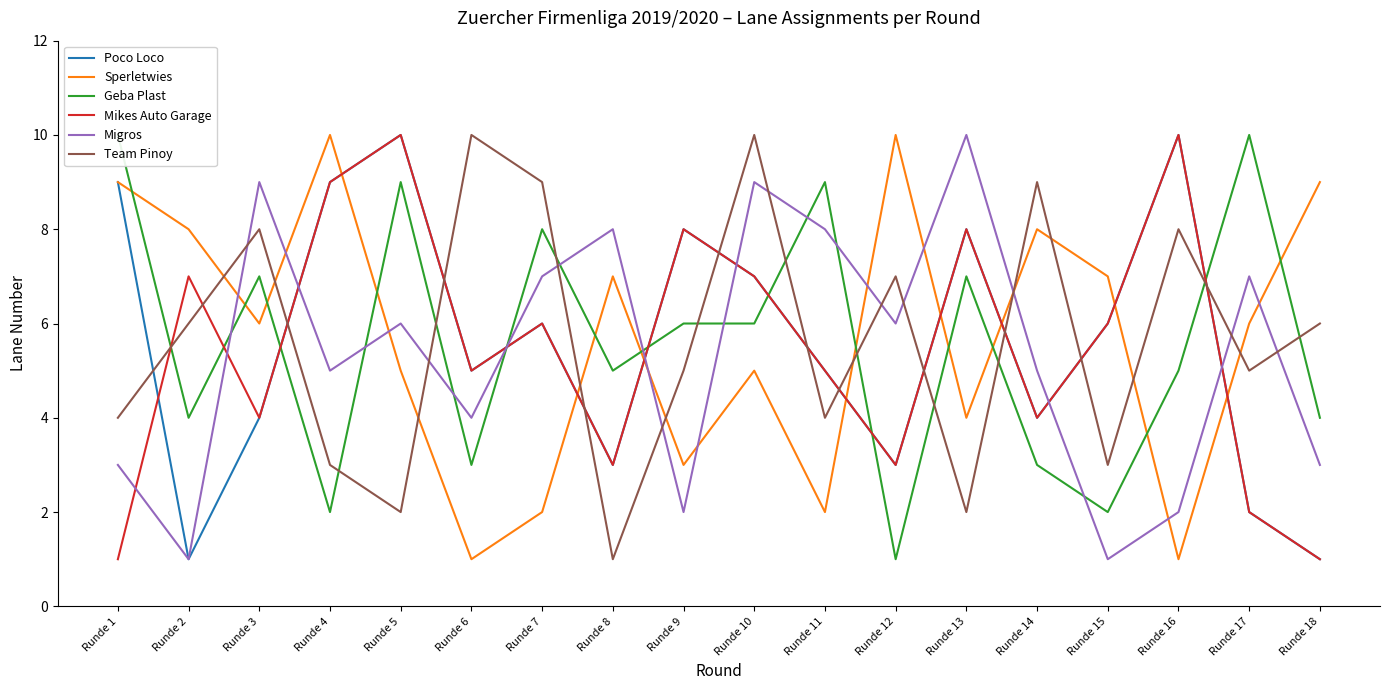

Where is Mikes Auto Garage nearest to the value 5?

Runde 6